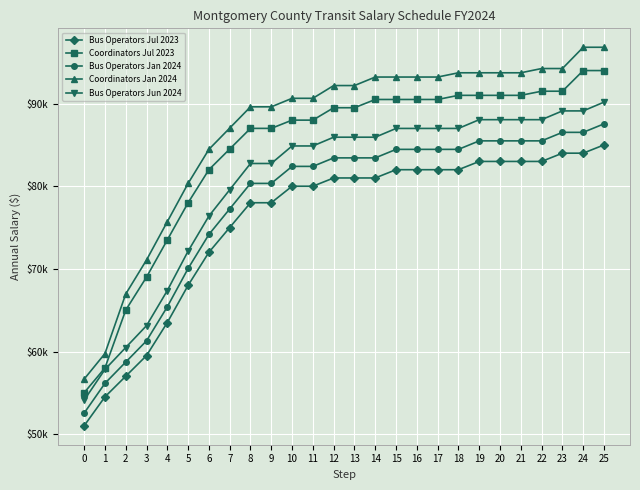

What are all the series names shown in the legend?

Bus Operators Jul 2023, Coordinators Jul 2023, Bus Operators Jan 2024, Coordinators Jan 2024, Bus Operators Jun 2024